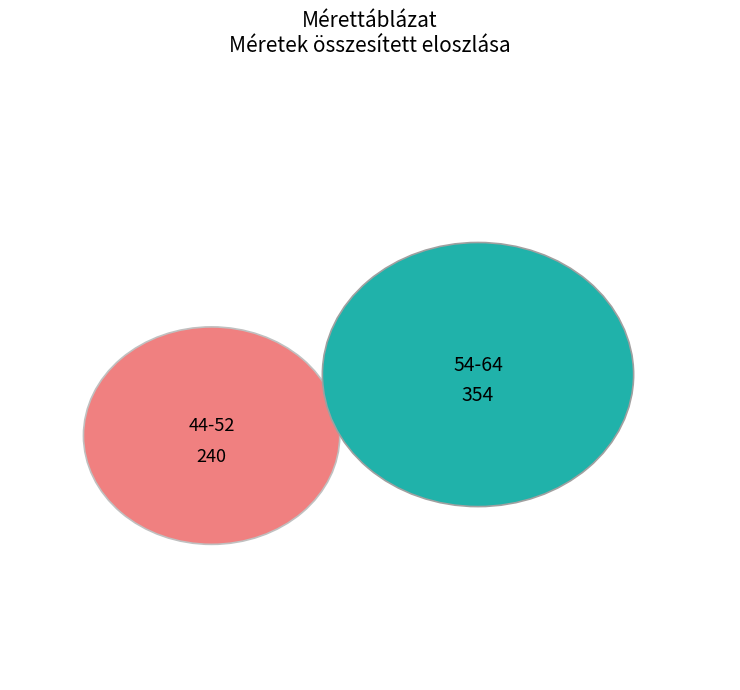

What is the largest slice in the pie chart?

64